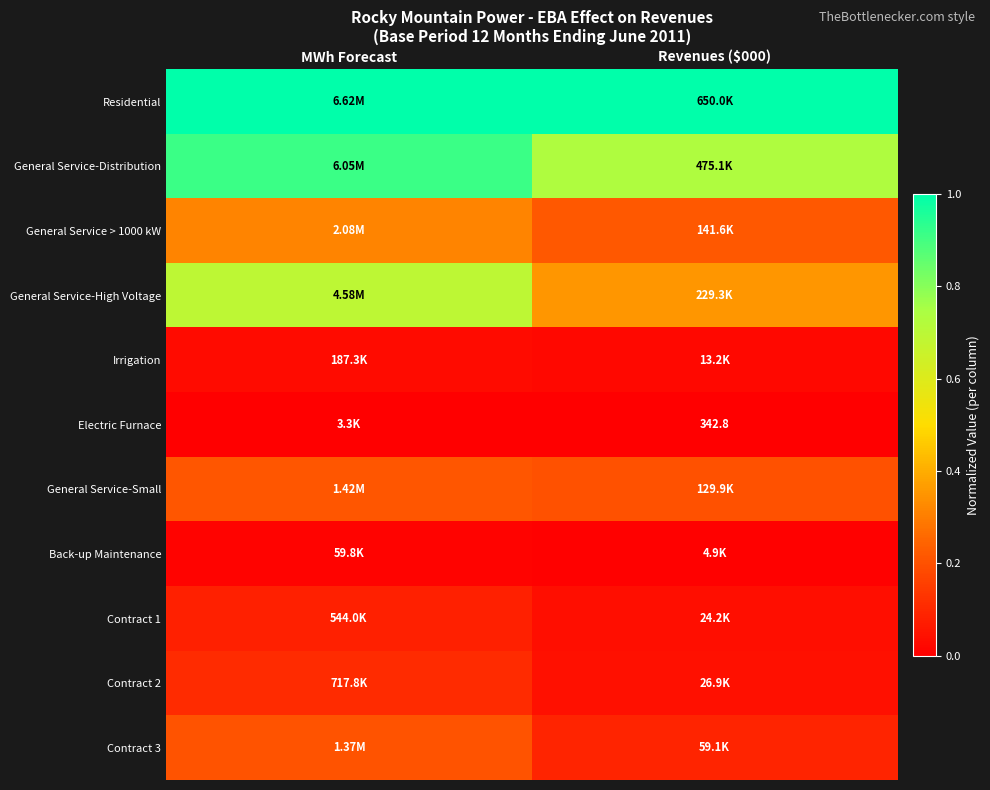

The General Service-Small series shows 0.2 at Revenues ($000). True or false?

True